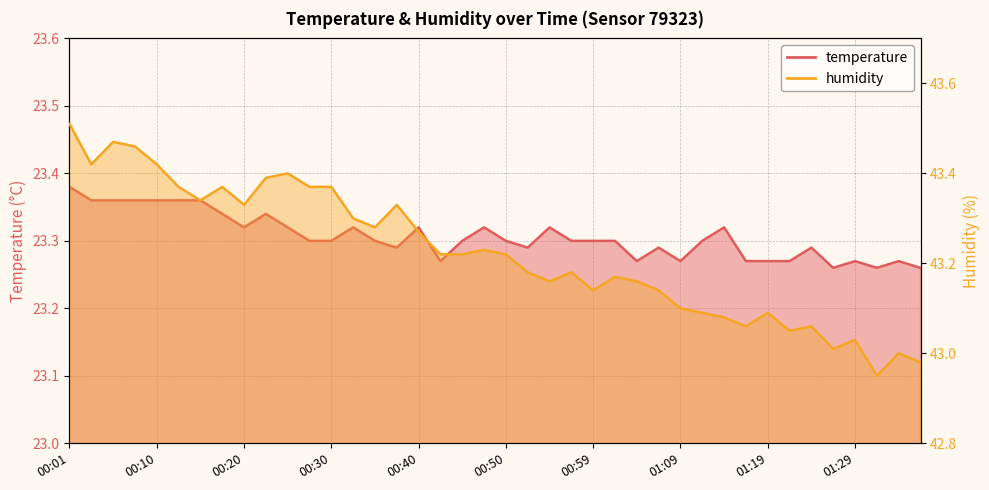

What position from the right is 00:37?

25